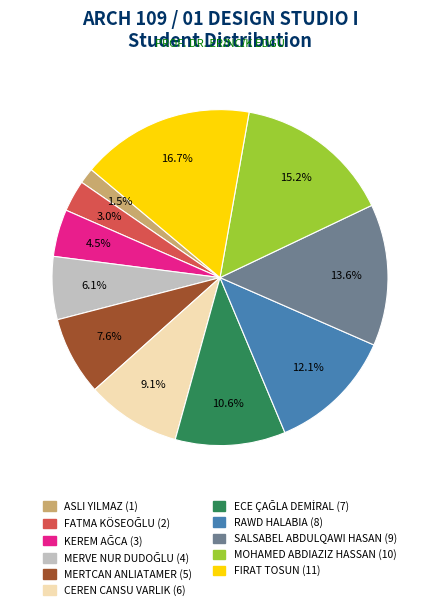

Which slice is the smallest?

ASLI YILMAZ